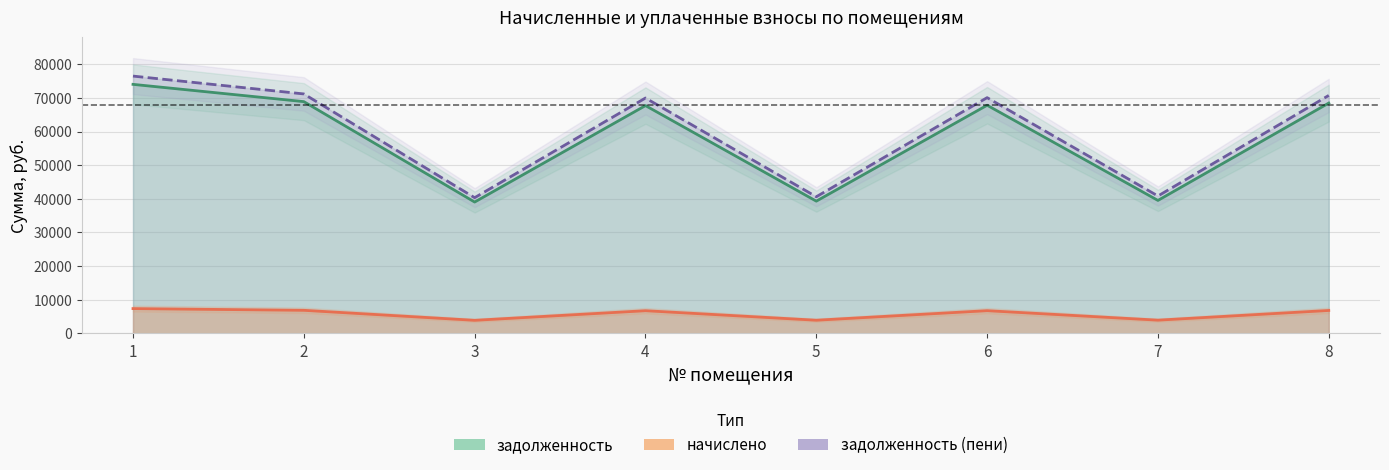

At which category is the sum across all series the highest?

1